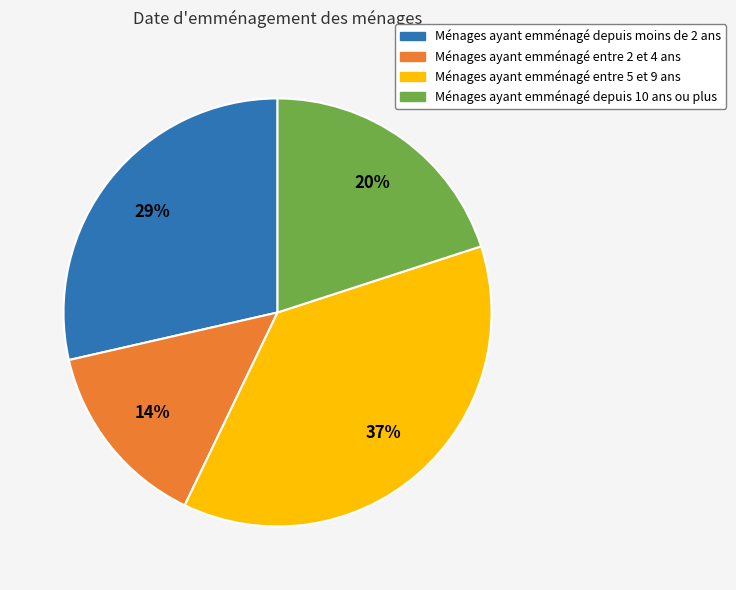

Between Ménages ayant emménagé depuis 10 ans ou plus and Ménages ayant emménagé depuis moins de 2 ans, which is larger?

Ménages ayant emménagé depuis moins de 2 ans